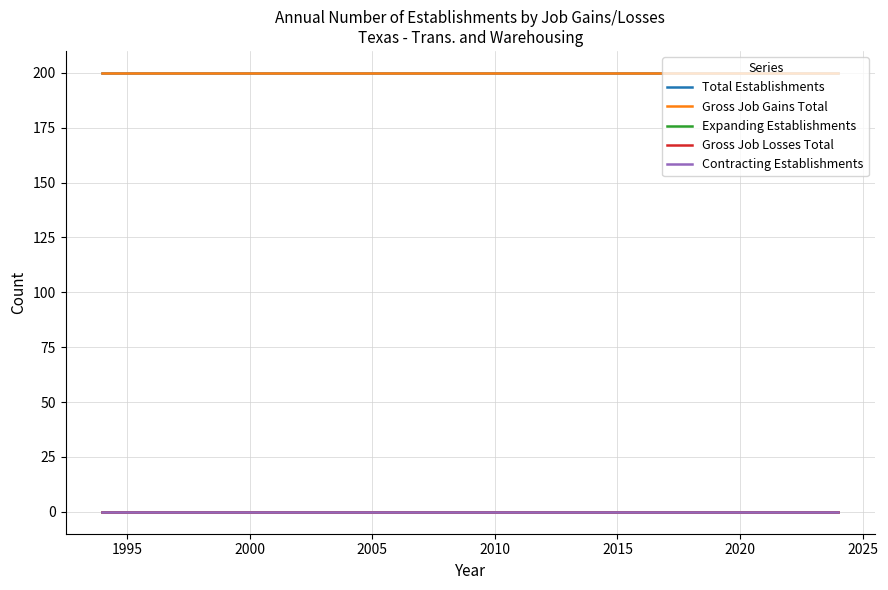

Does the chart display data point markers on the line(s)?

No